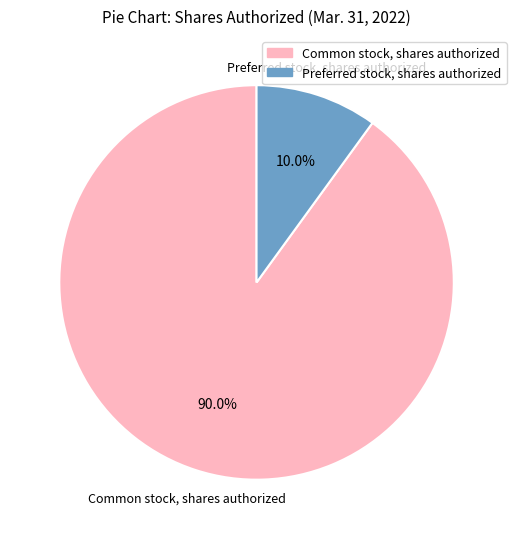

To the nearest percent, what portion does Preferred stock, shares authorized represent?

10%